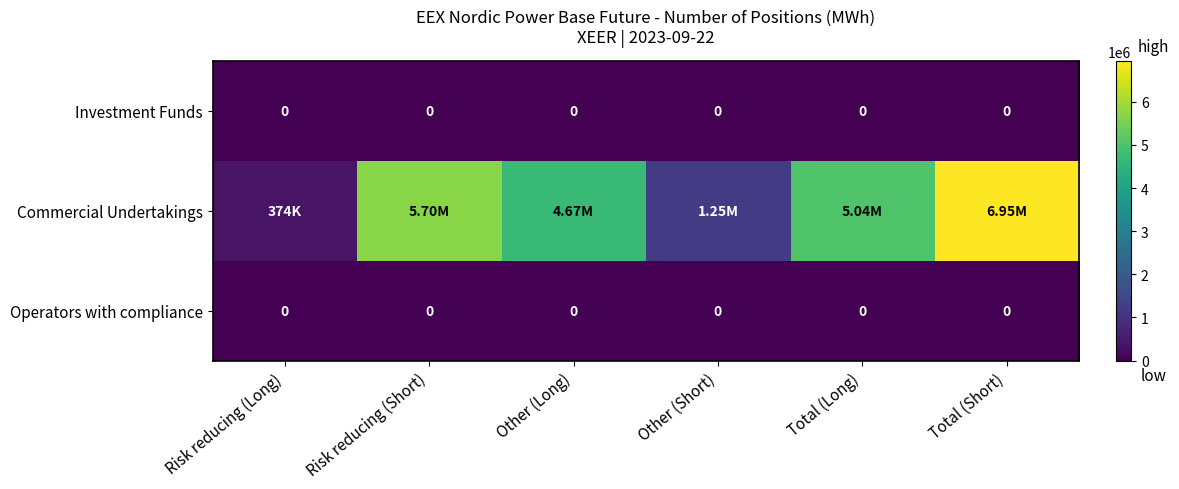

Which series has the widest spread of values?

Commercial Undertakings